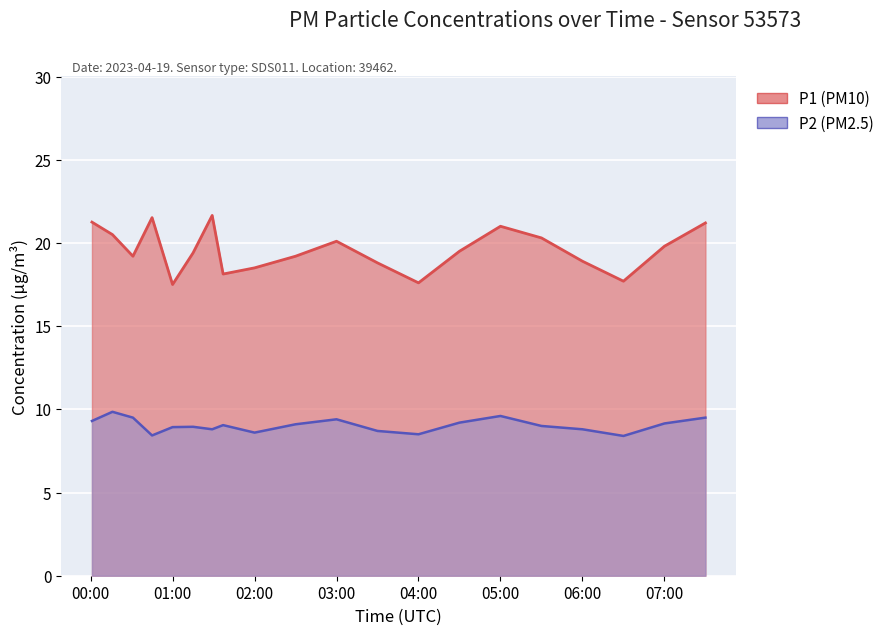

Between 01:37 and 05:00, which series saw the biggest shift?

P1